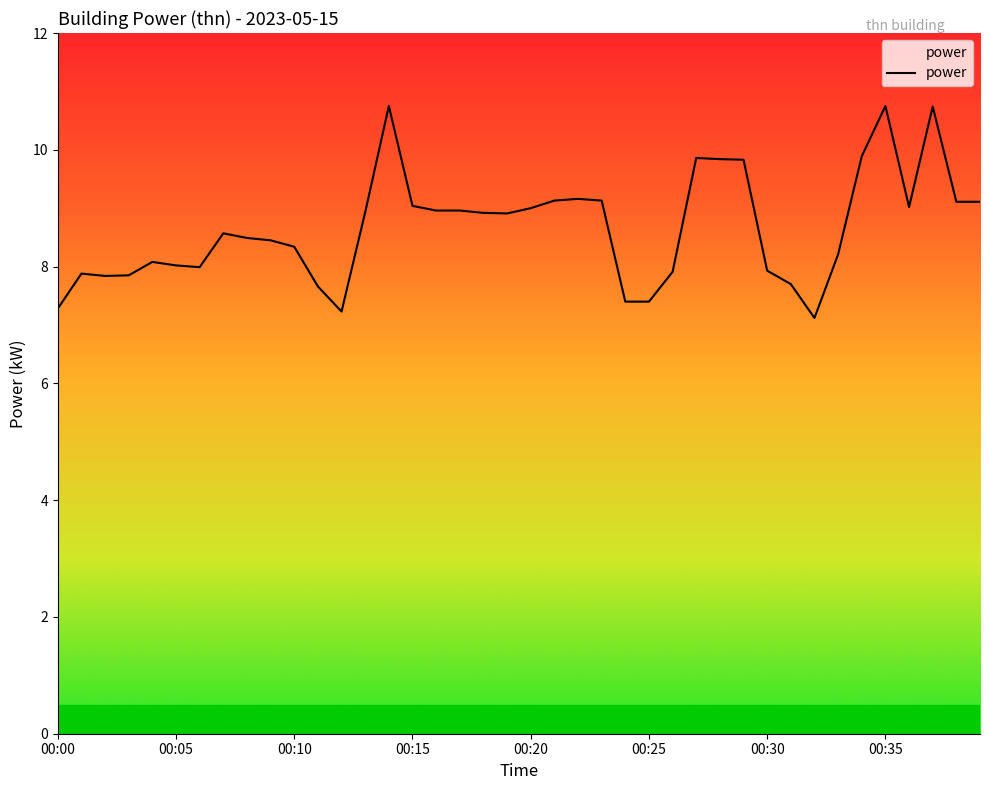

What is the smallest value displayed?

7.1